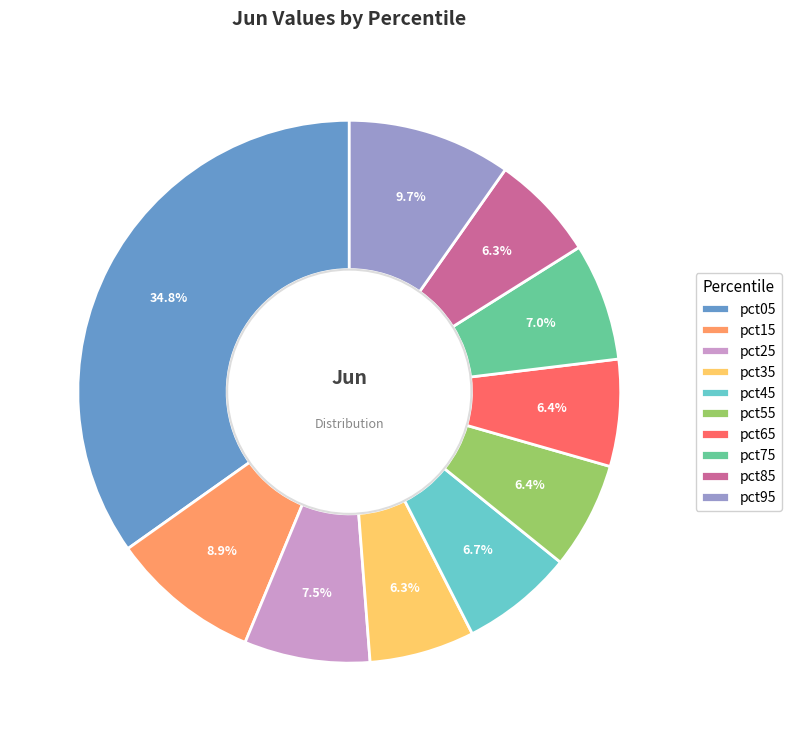

To the nearest percent, what is the combined percentage of pct85 and pct95?

16%